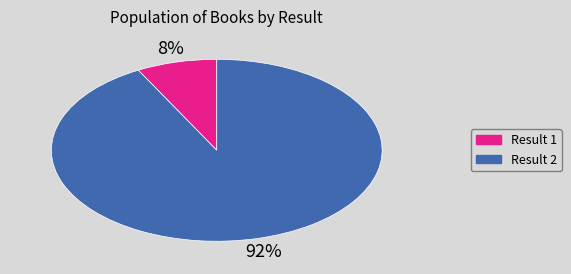

Is there any slice that represents more than half of the pie?

Yes